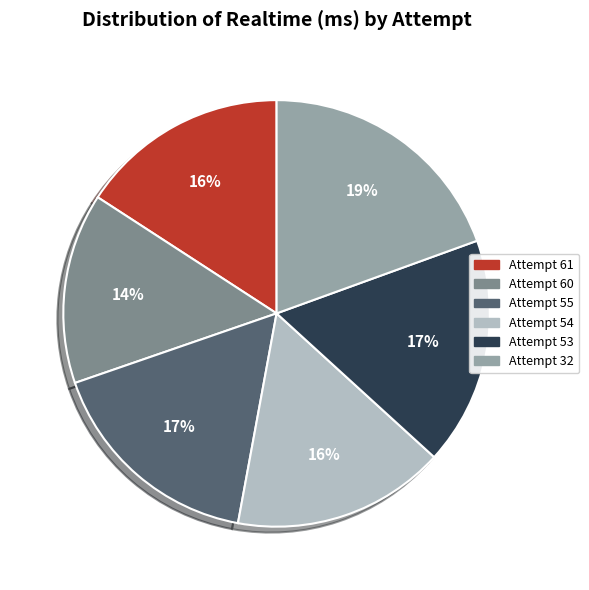

Between Attempt 54 and Attempt 55, which is larger?

Attempt 55